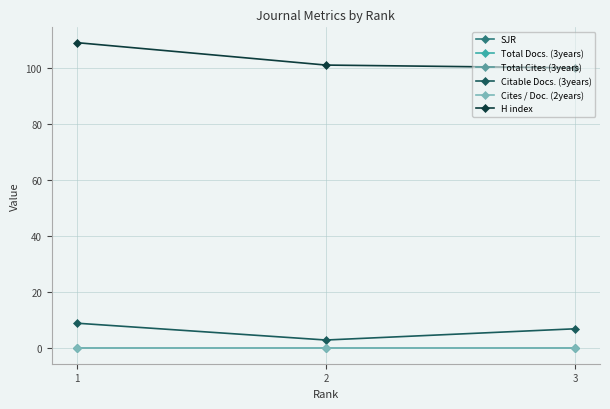

Is this an area chart (filled region under the line)?

No